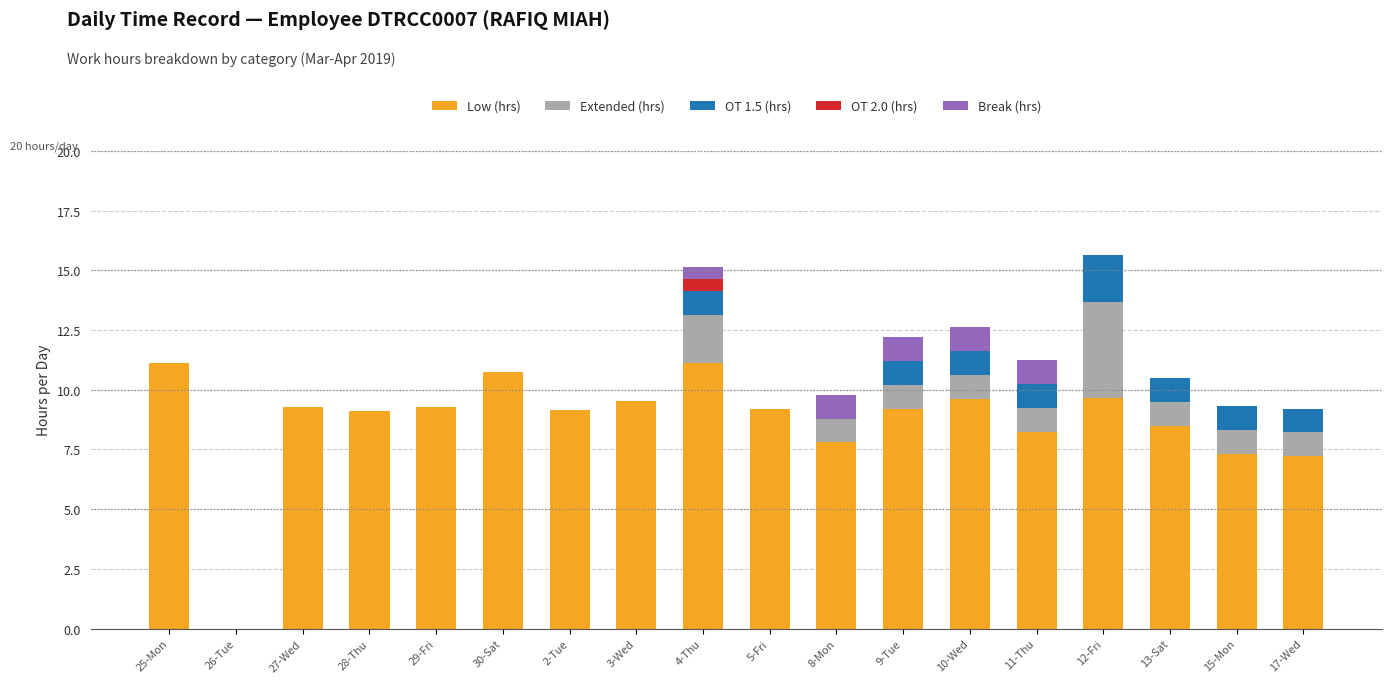

What is the total value across all series at 4-Thu?

15.1